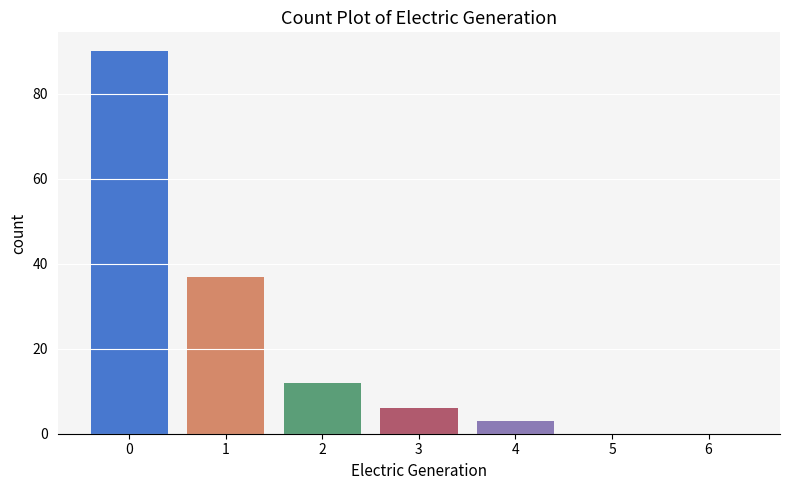

Reading right to left, transcribe all the data shown in this chart.

6=0	5=0	4=3	3=6	2=12	1=37	0=90